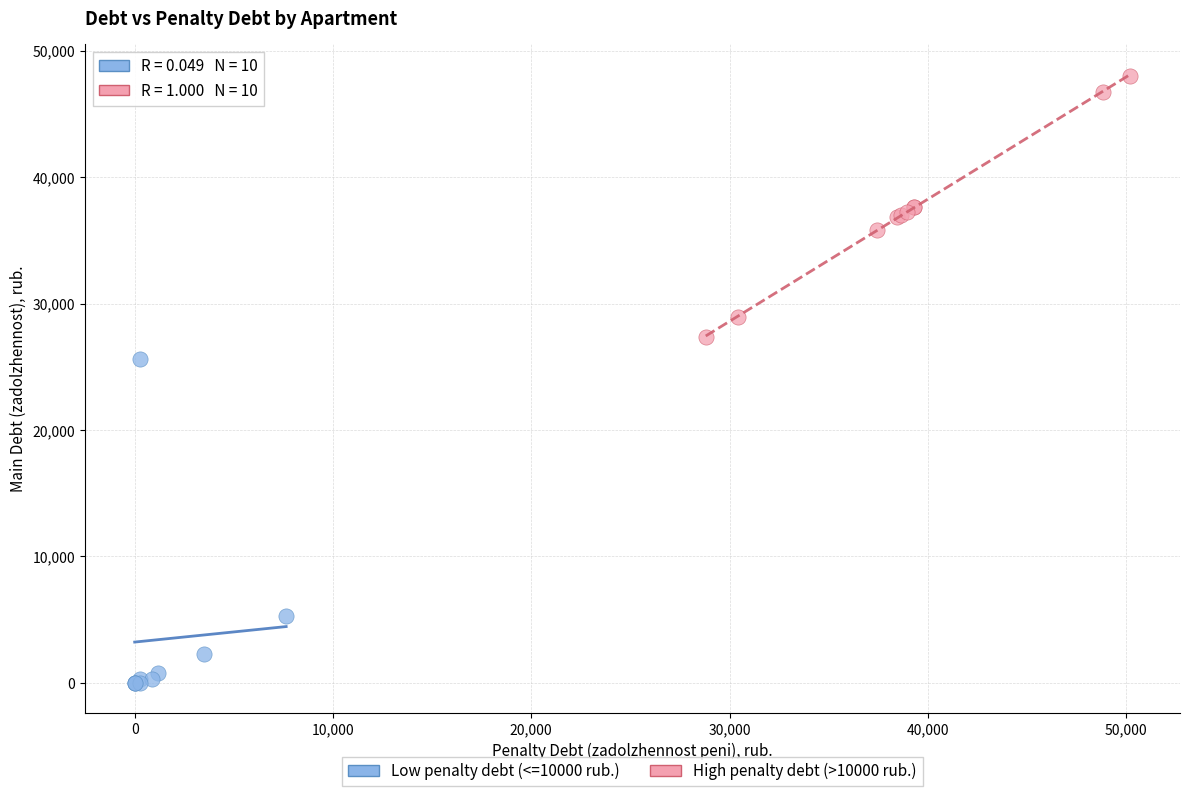

Which series contains the highest Y value?

High penalty debt (>10000 rub.)